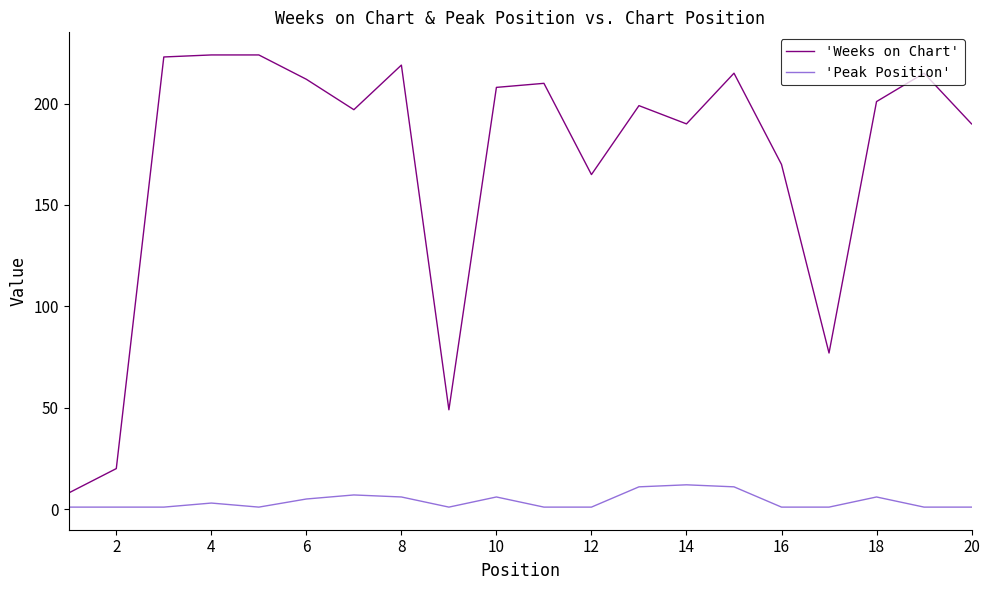

List the series in order of their peak value, lowest first.

'Peak Position', 'Weeks on Chart'